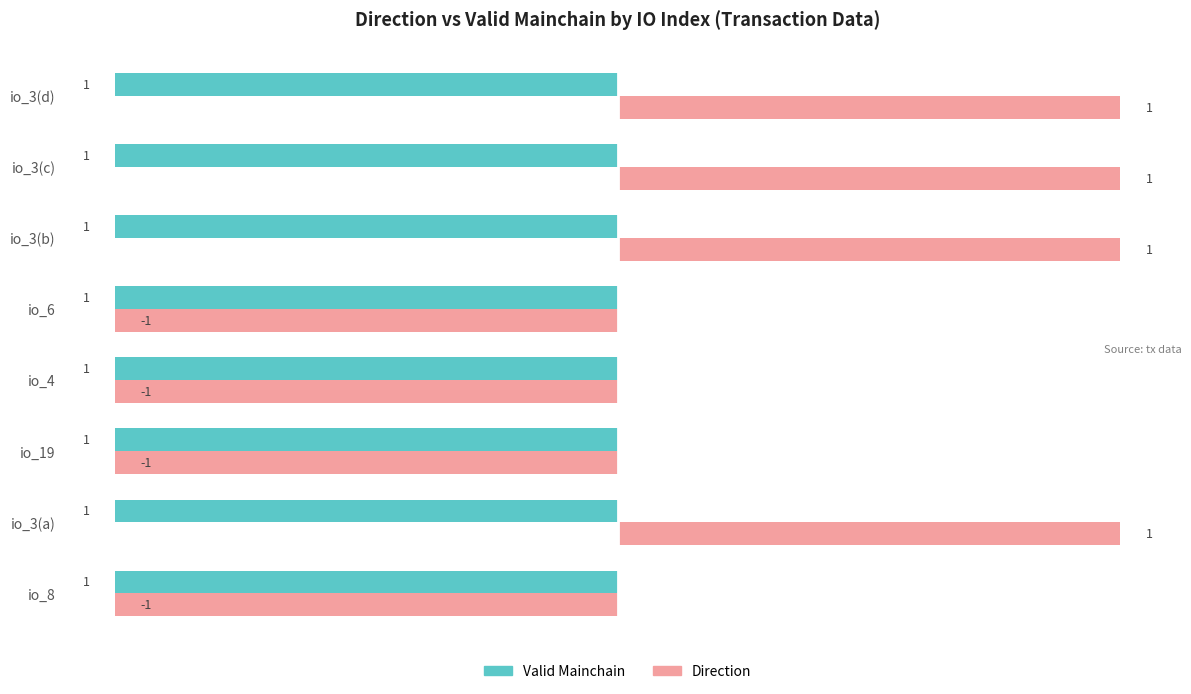

List the series in order of their peak value, highest first.

Direction, Valid Mainchain